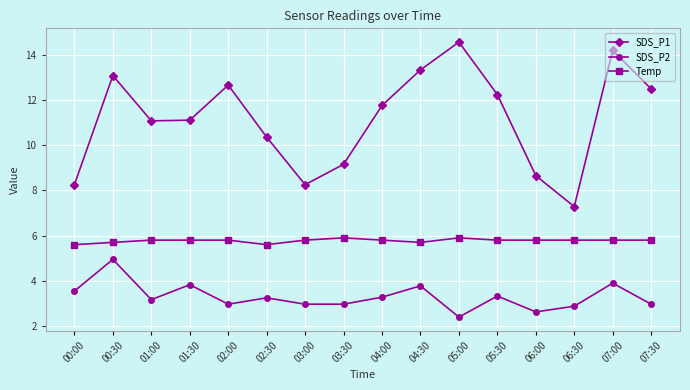

How many interior local peaks does the SDS_P2 series have?

6